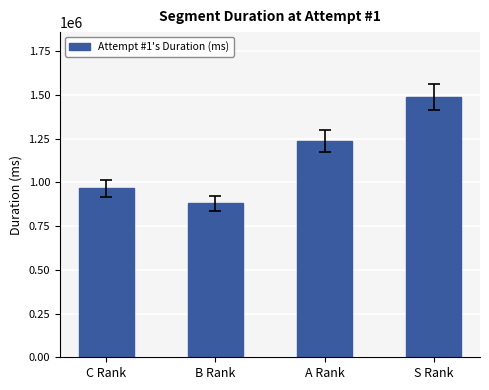

List the labels in order of value, smallest first.

B Rank, C Rank, A Rank, S Rank